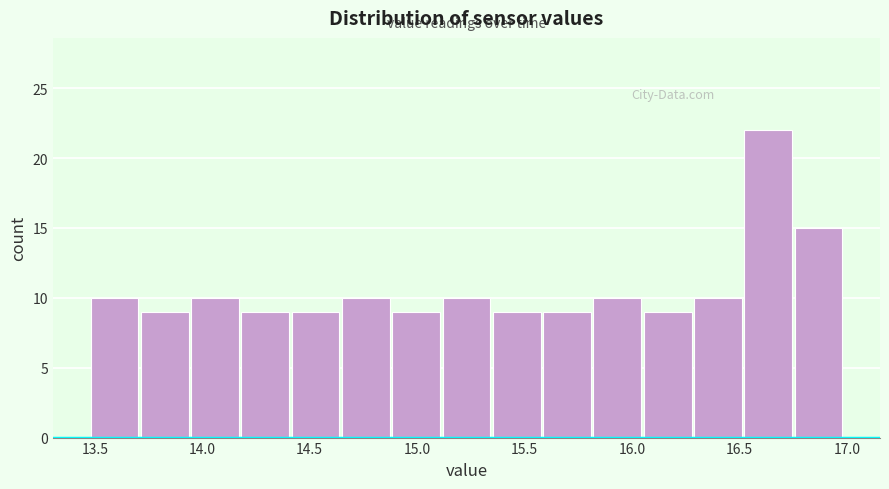

How tall is the bar that spans 14.65 to 14.90 on the x-axis? Neither the bar edges nor the heights are printed on the chart, so give them approximately, as read against the axes.

10